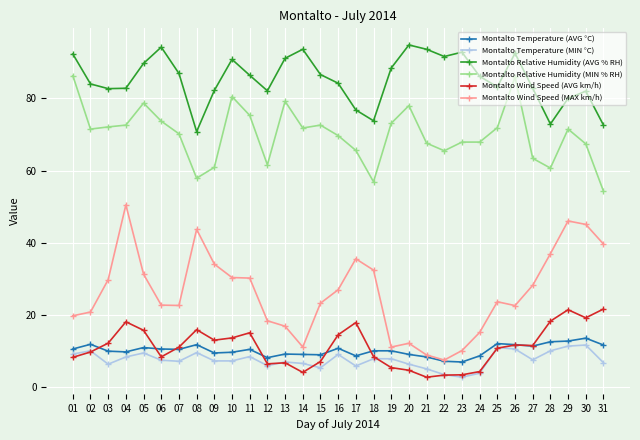

Which series has the widest spread of values?

Montalto Wind Speed (MAX km/h)